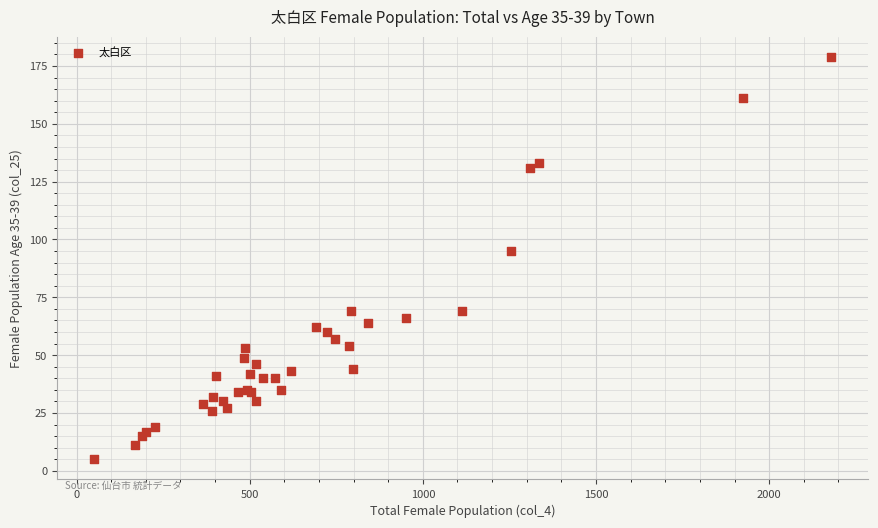

What Y value in the scatter plot is closest to 92?

95